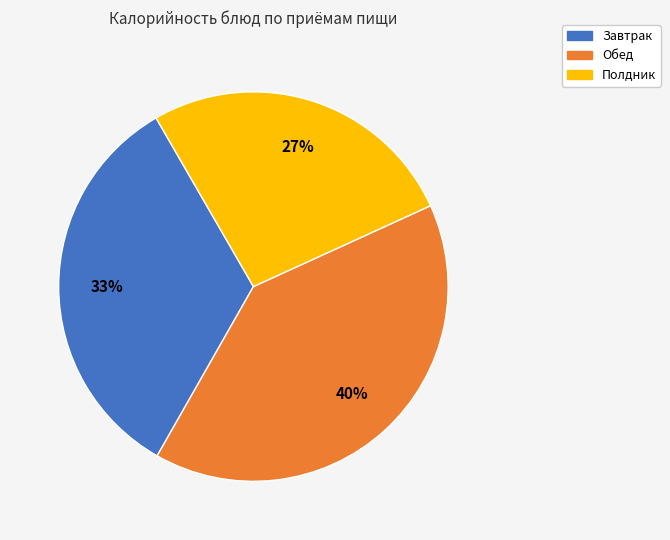

To the nearest percent, what is the average slice percentage?

33%